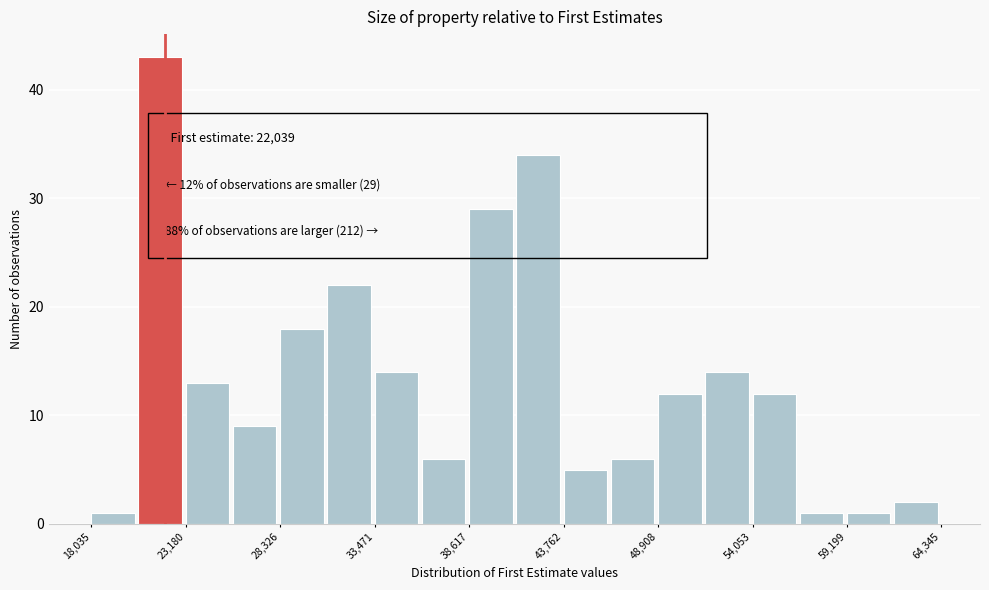

Around what value on the x-axis is the tallest bar? Give the approximate position of its centre, as read against the axis.

22000